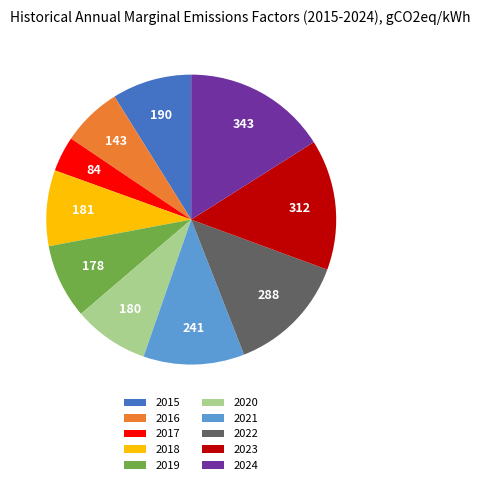

True or false: 2018 accounts for 8% of the total.

True